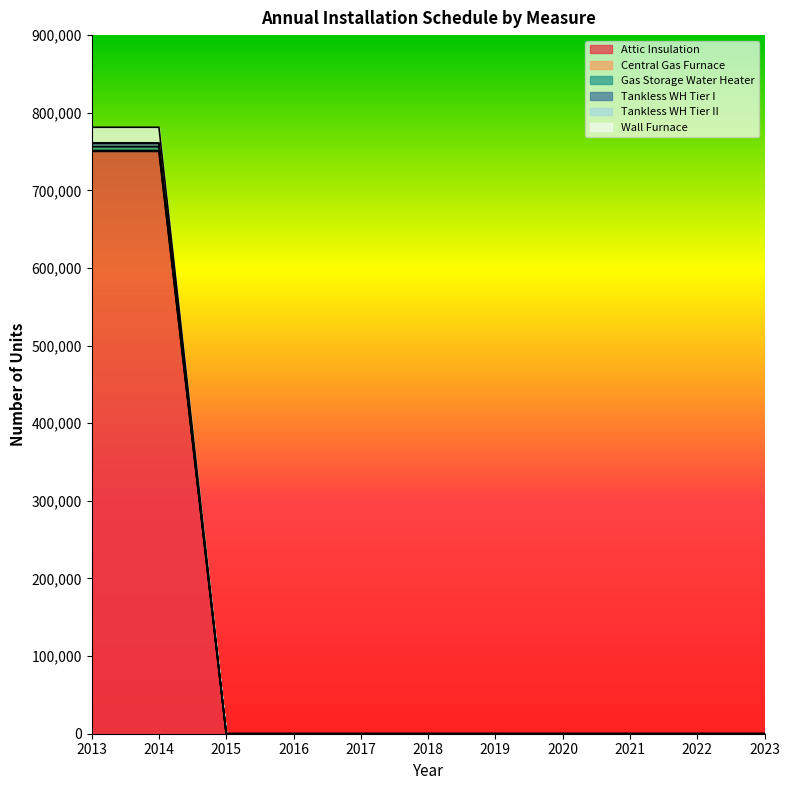

What is the maximum value for Attic Insulation?

750000